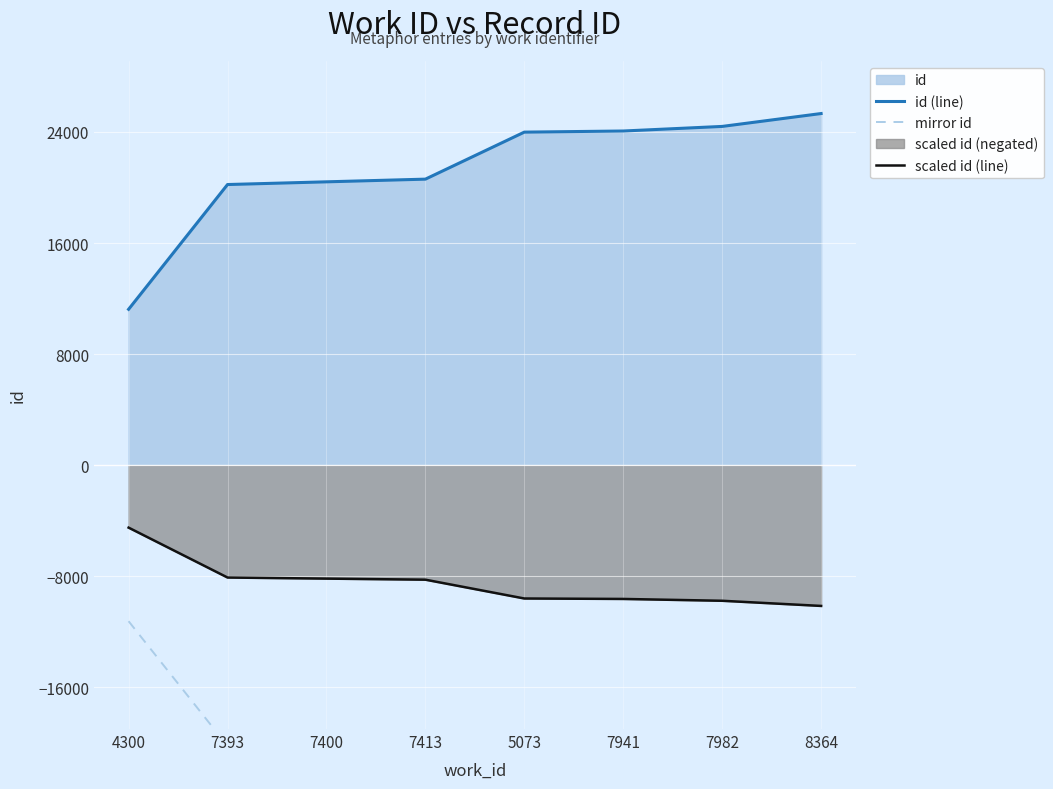

At which label does id (line) reach its minimum?

4300